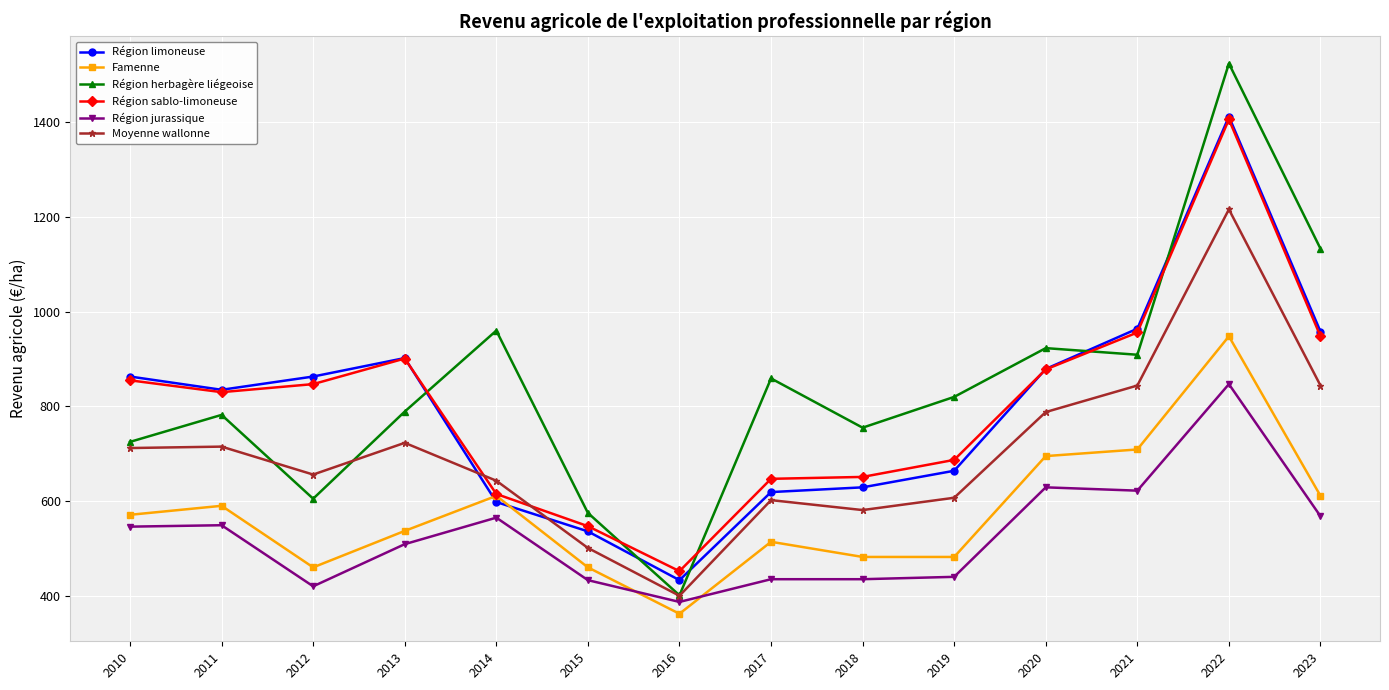

What is the difference between the highest and lowest values at 2015?

142